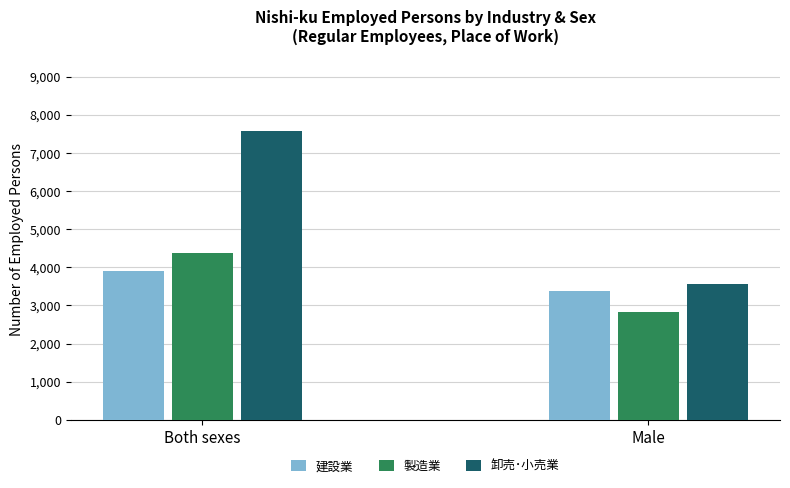

What is the label of the 2nd bar from the left?

Male